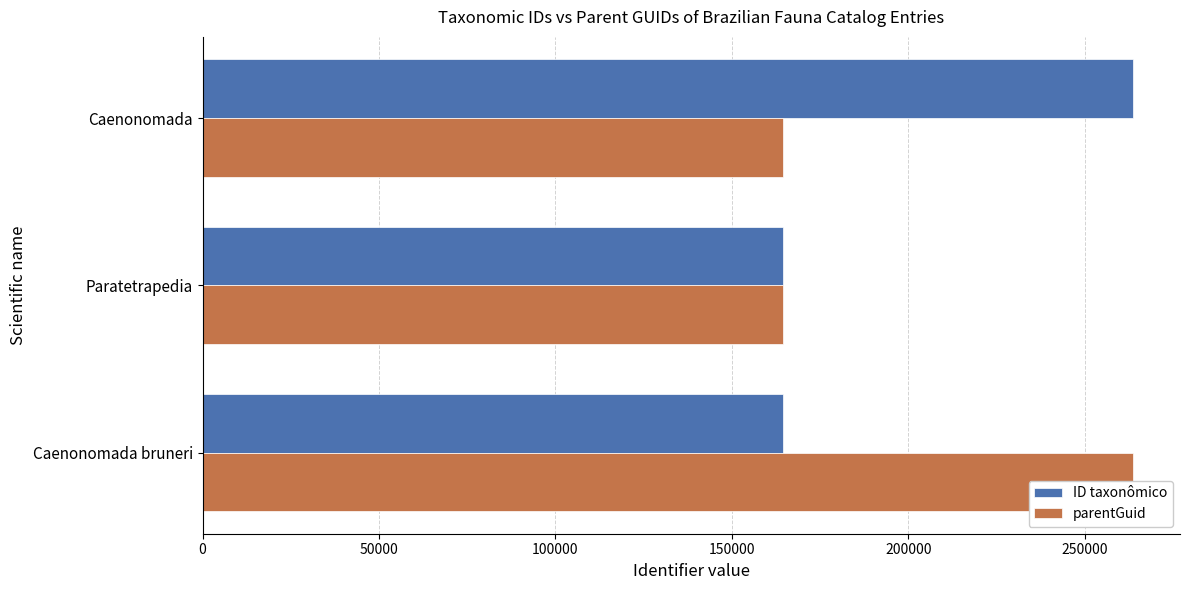

Rank the series by their average value, from lowest to highest.

parentGuid, ID taxonômico